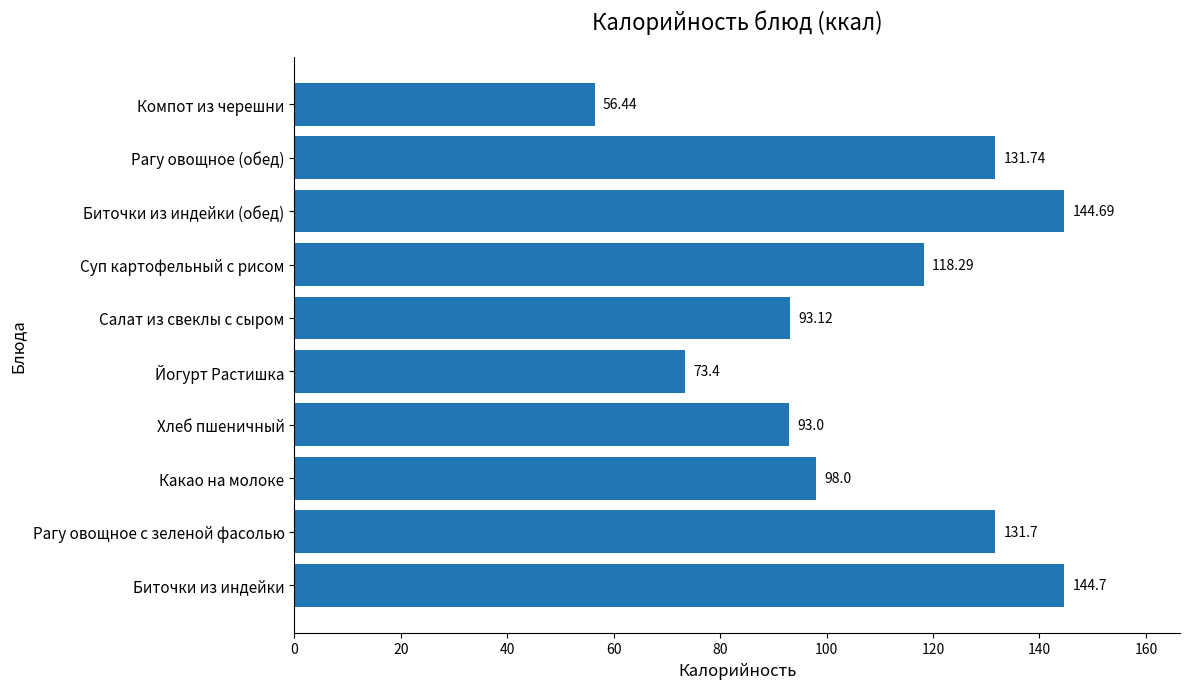

Approximately how many times larger is the value at Хлеб пшеничный compared to Какао на молоке?

0.9